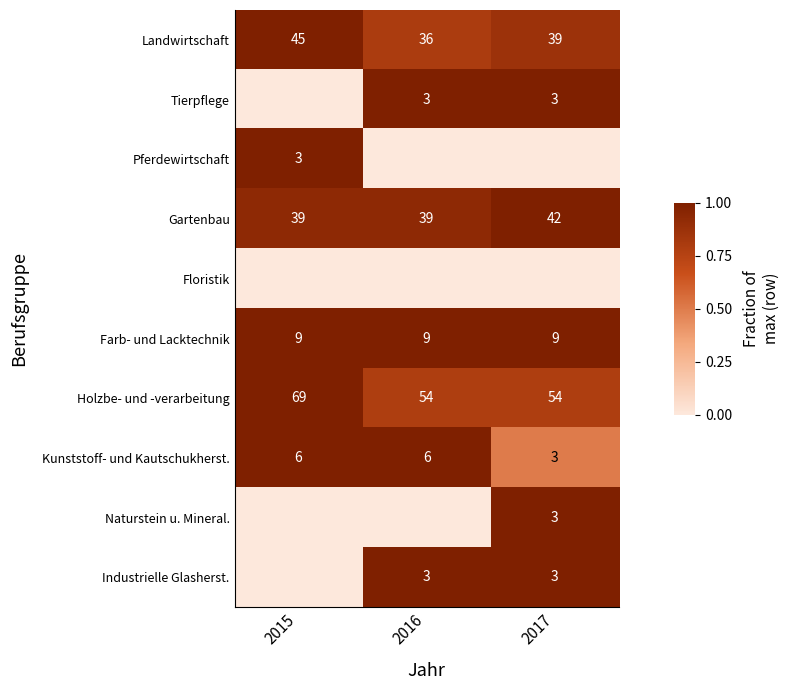

What is the average value of the Gartenbau series?

40